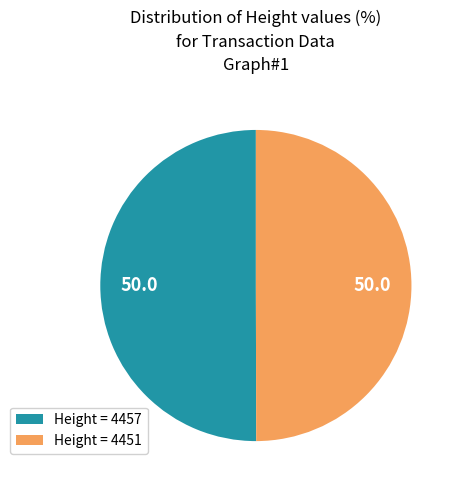

Do Height = 4457 and Height = 4451 together represent more than half of the pie?

Yes